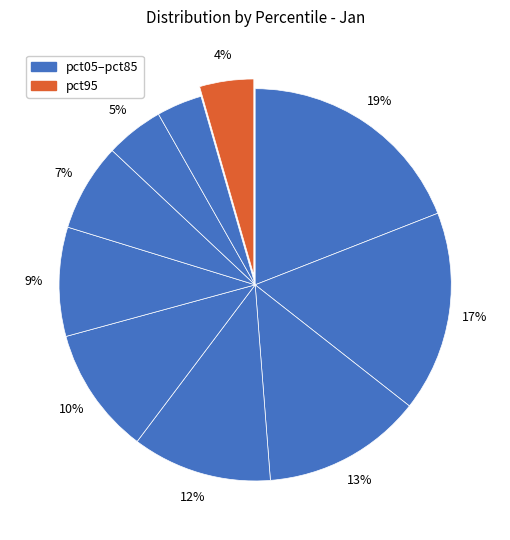

How many slices are in this pie chart?

10